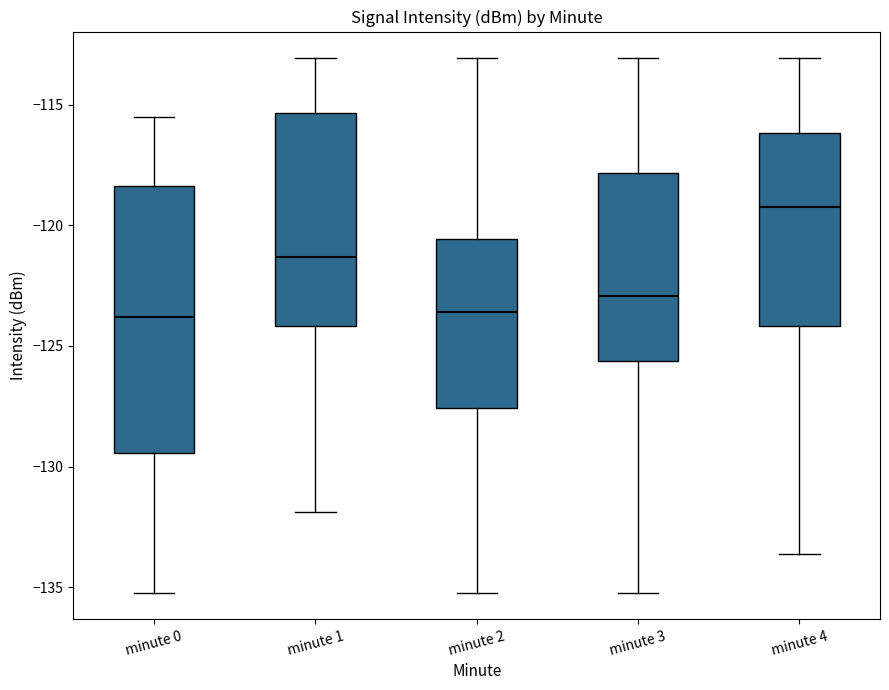

Reading left to right, transcribe this box plot: for each box, give where its median line is, the range the box spans, and where its two whiskers end, as read against the y-axis. The values are not printed on the chart, so give them approximately, as read against the axis.

minute 0: median -124.0, box -129.5 to -118.5, whiskers -135.0 to -115.5
minute 1: median -121.5, box -124.0 to -115.5, whiskers -132.0 to -113.0
minute 2: median -123.5, box -127.5 to -120.5, whiskers -135.0 to -113.0
minute 3: median -123.0, box -125.5 to -118.0, whiskers -135.0 to -113.0
minute 4: median -119.0, box -124.0 to -116.0, whiskers -133.5 to -113.0